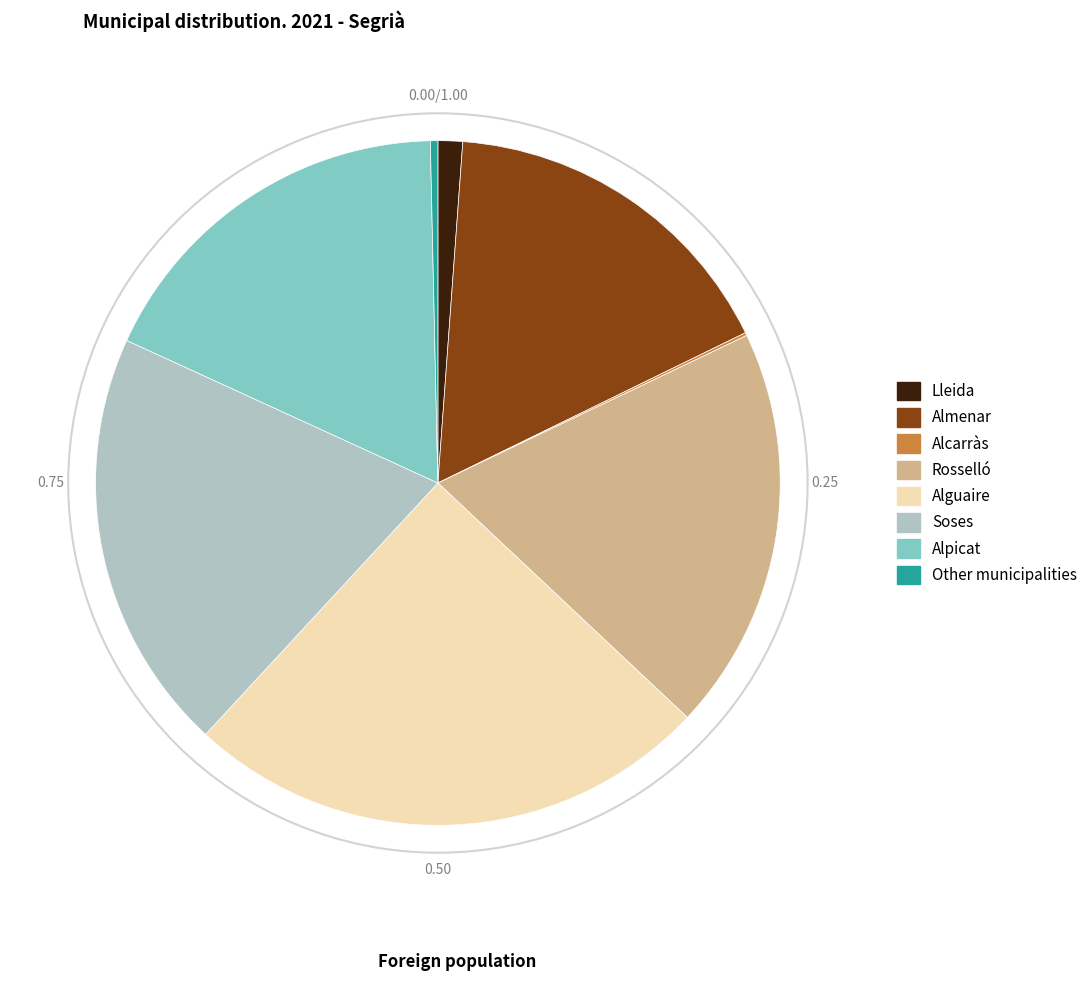

Is Alpicat the majority of the pie?

No